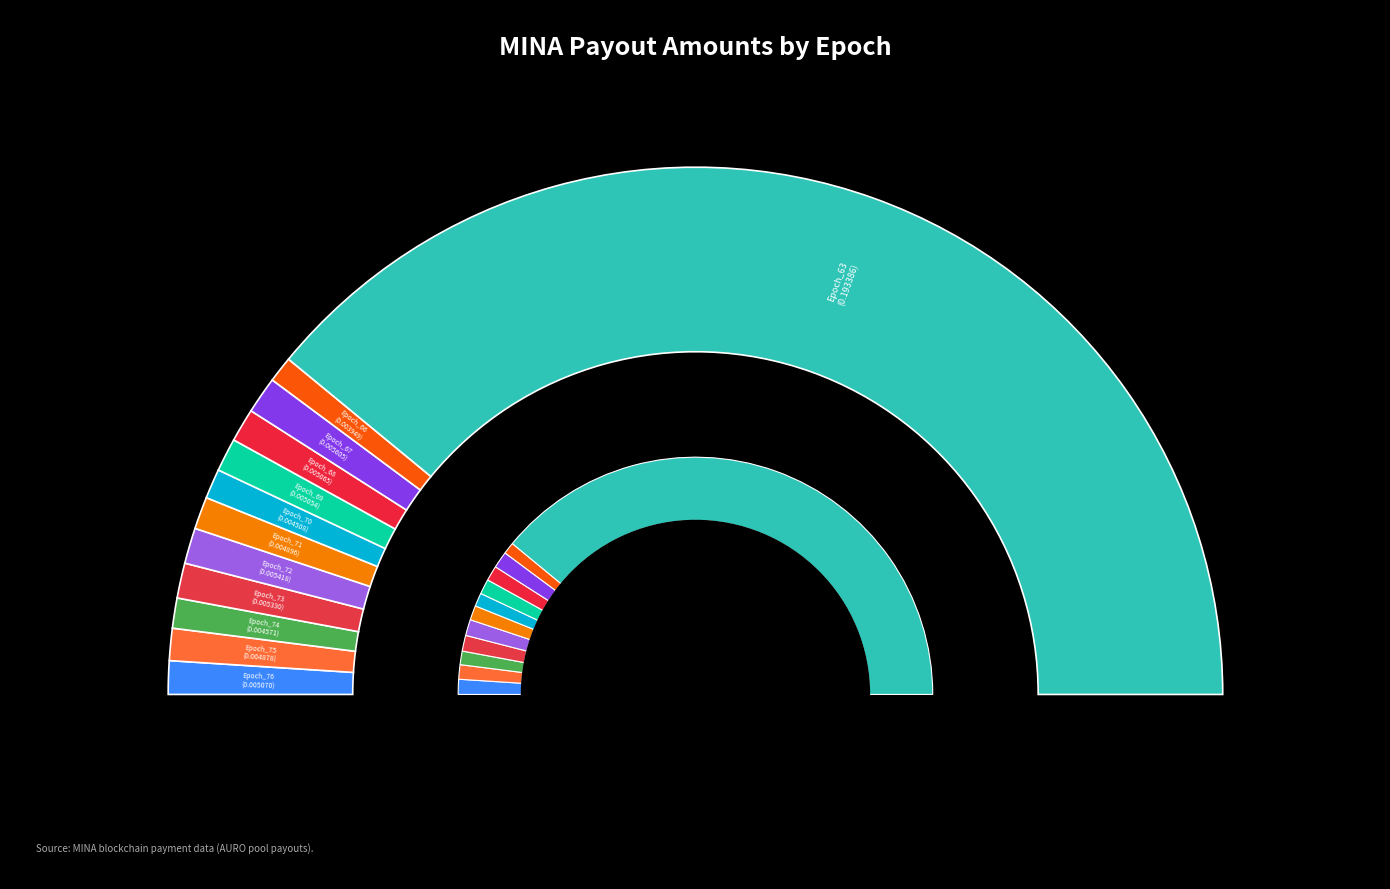

What percentage is the Epoch_74 slice, to the nearest percent?

2%